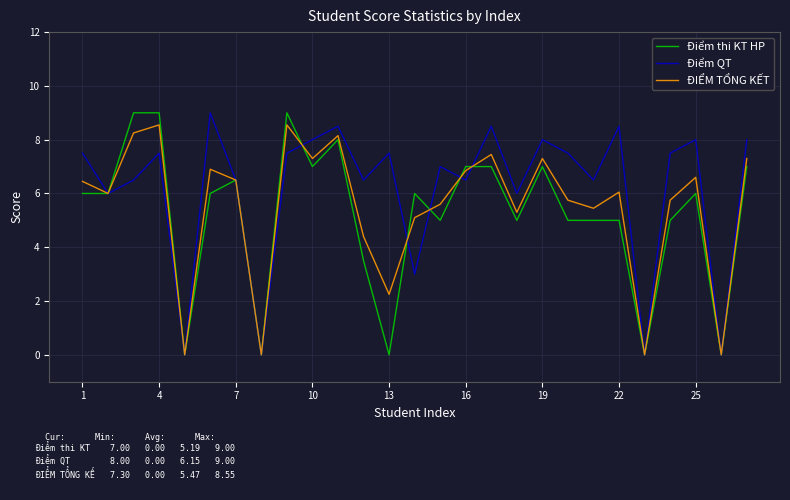

In ĐIỂM TỔNG KẾT, how many points are higher than both neighbors (excluding endpoints)?

8